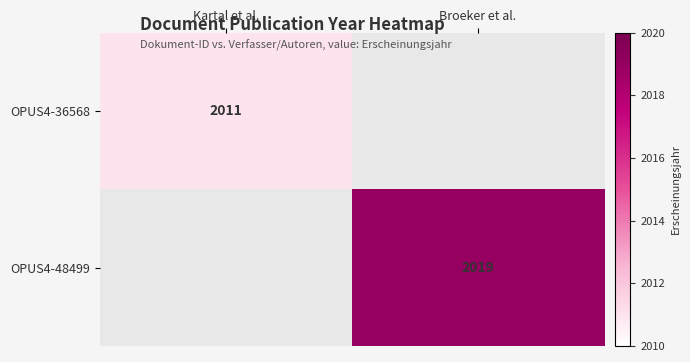

The value of OPUS4-48499 at Broeker et al. is 3588. True or false?

False